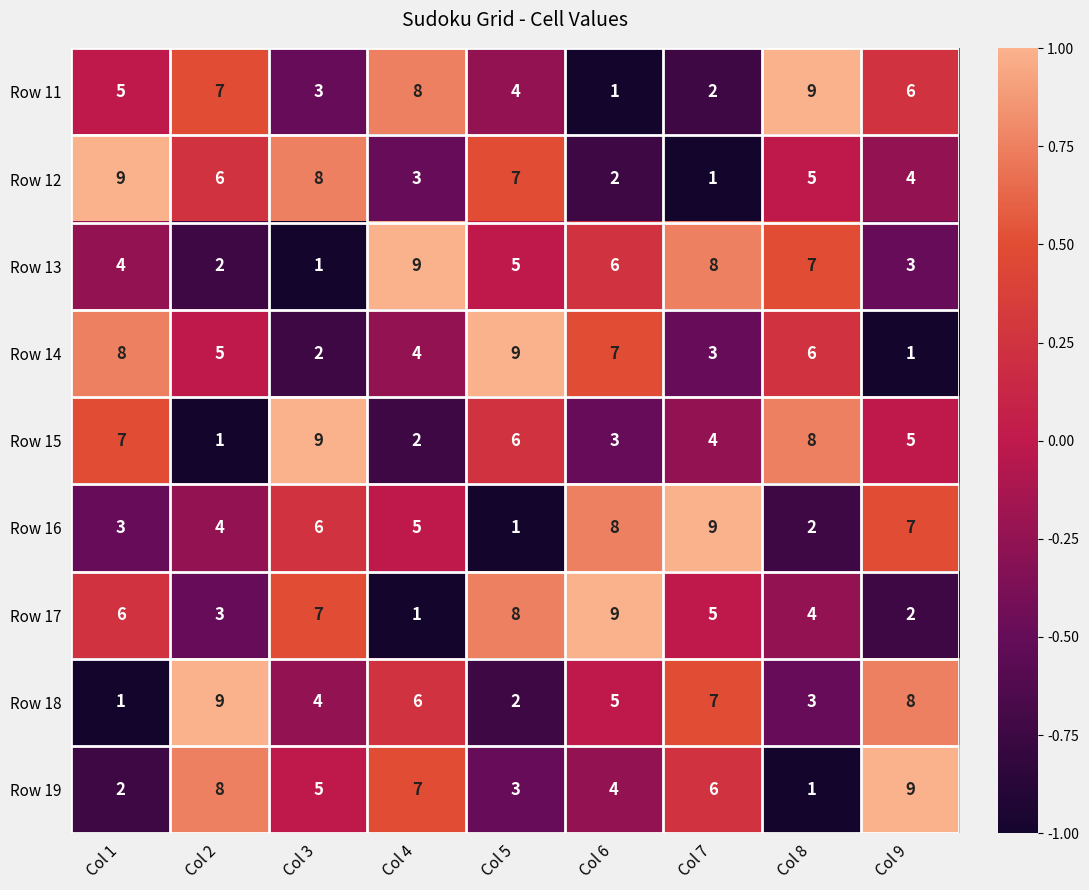

True or false: Row 12 has a value of 1 at Col 2.

False